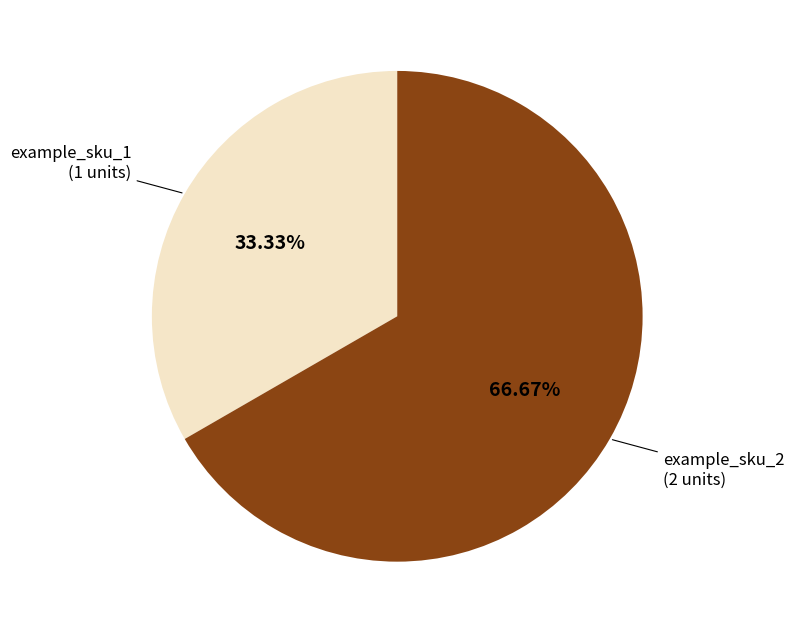

What percentage is NOT represented by example_sku_1?

66.7%